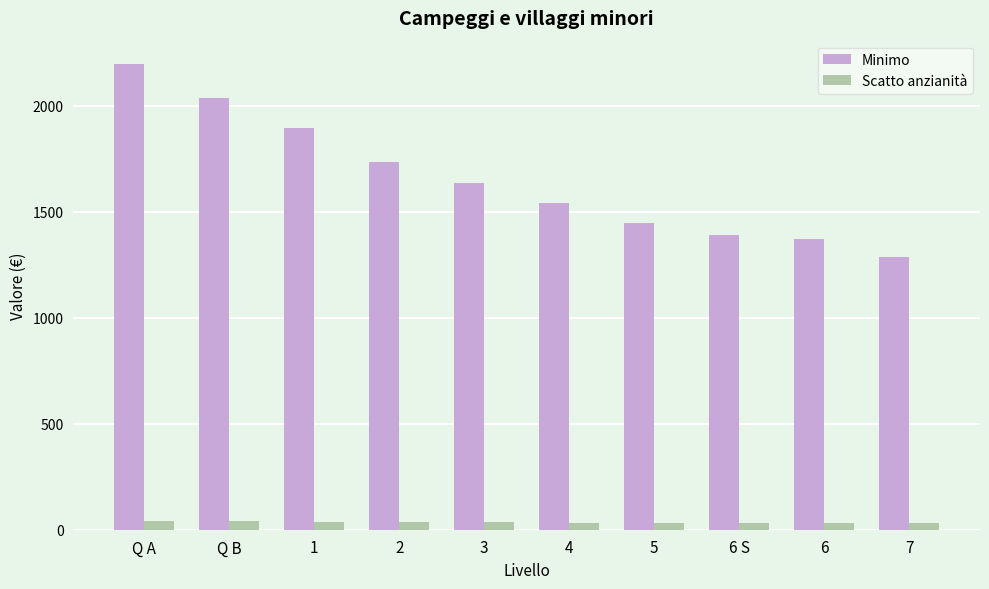

Is the value of Scatto anzianità at 1 greater than the value of Minimo at 5?

No